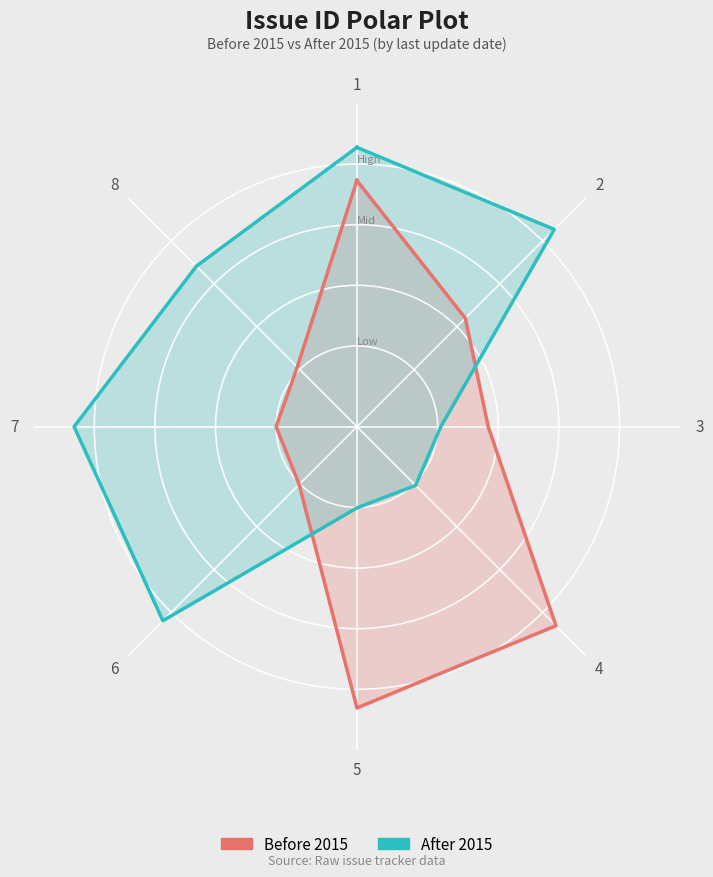

In After 2015, how many points are higher than both neighbors (excluding endpoints)?

1